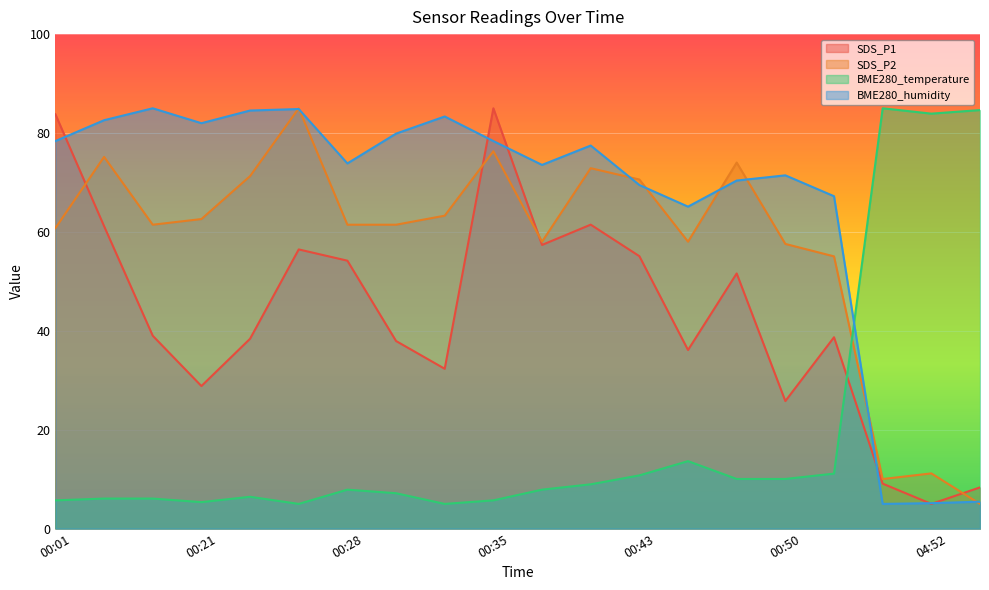

Reading left to right, what are all the values shown in this chart?

SDS_P1: 00:01=83.8	00:16=61.2	00:18=39.0	00:21=28.8	00:23=38.4	00:25=56.5	00:28=54.2	00:30=37.9	00:33=32.3	00:35=85.0	00:38=57.4	00:40=61.5	00:43=55.1	00:45=36.1	00:47=51.6	00:50=25.8	00:52=38.7	04:50=9.1	04:52=5.0	04:54=8.3
SDS_P2: 00:01=60.8	00:16=75.2	00:18=61.5	00:21=62.6	00:23=71.3	00:25=85.0	00:28=61.5	00:30=61.5	00:33=63.3	00:35=76.3	00:38=58.0	00:40=72.9	00:43=70.6	00:45=58.0	00:47=74.0	00:50=57.6	00:52=55.1	04:50=10.0	04:52=11.2	04:54=5.0
BME280_temperature: 00:01=5.7	00:16=6.1	00:18=6.1	00:21=5.4	00:23=6.4	00:25=5.0	00:28=7.9	00:30=7.2	00:33=5.0	00:35=5.7	00:38=7.9	00:40=9.0	00:43=10.8	00:45=13.6	00:47=10.0	00:50=10.0	00:52=11.1	04:50=85.0	04:52=83.9	04:54=84.6
BME280_humidity: 00:01=78.4	00:16=82.6	00:18=85.0	00:21=82.0	00:23=84.5	00:25=84.8	00:28=73.9	00:30=79.9	00:33=83.3	00:35=78.4	00:38=73.5	00:40=77.5	00:43=69.5	00:45=65.1	00:47=70.4	00:50=71.4	00:52=67.2	04:50=5.0	04:52=5.2	04:54=5.5